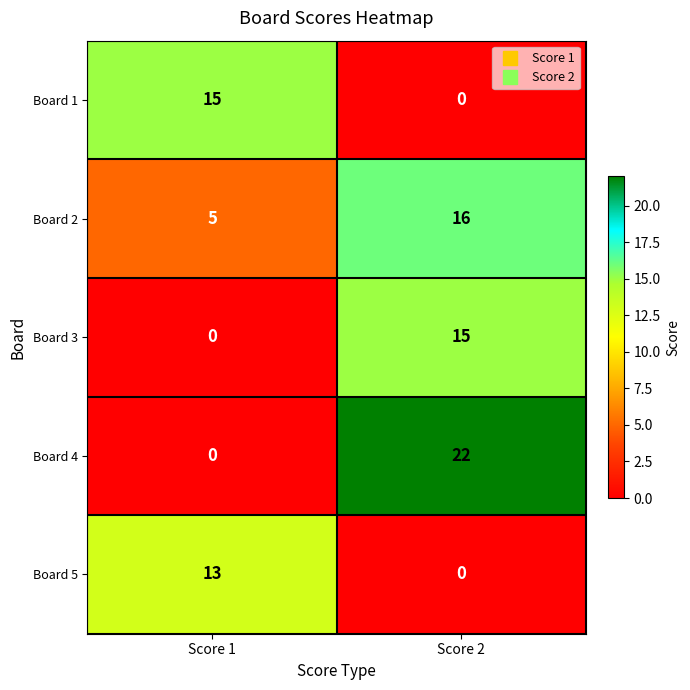

True or false: Board 4 has a value of 37 at Score 2.

False